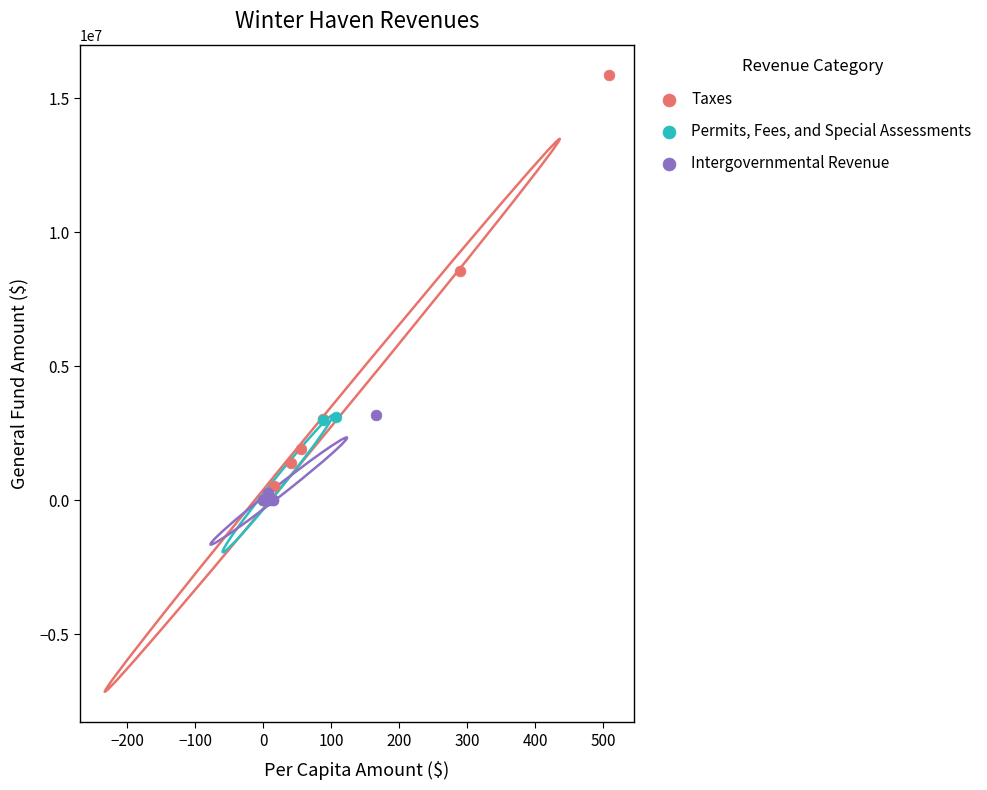

Which series has the widest spread of Y values?

Taxes